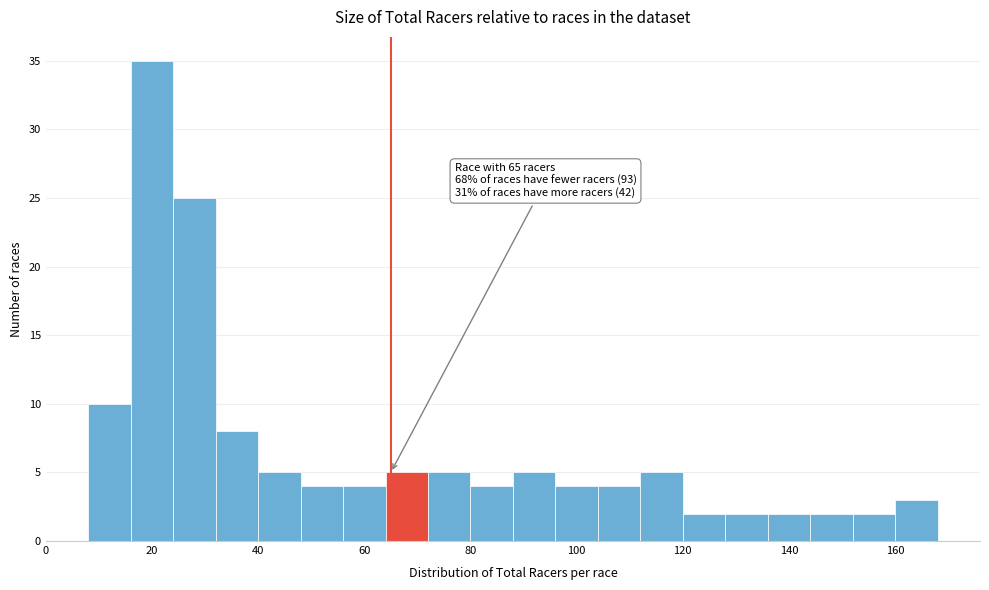

Which range on the x-axis has the tallest bar?

16 to 24